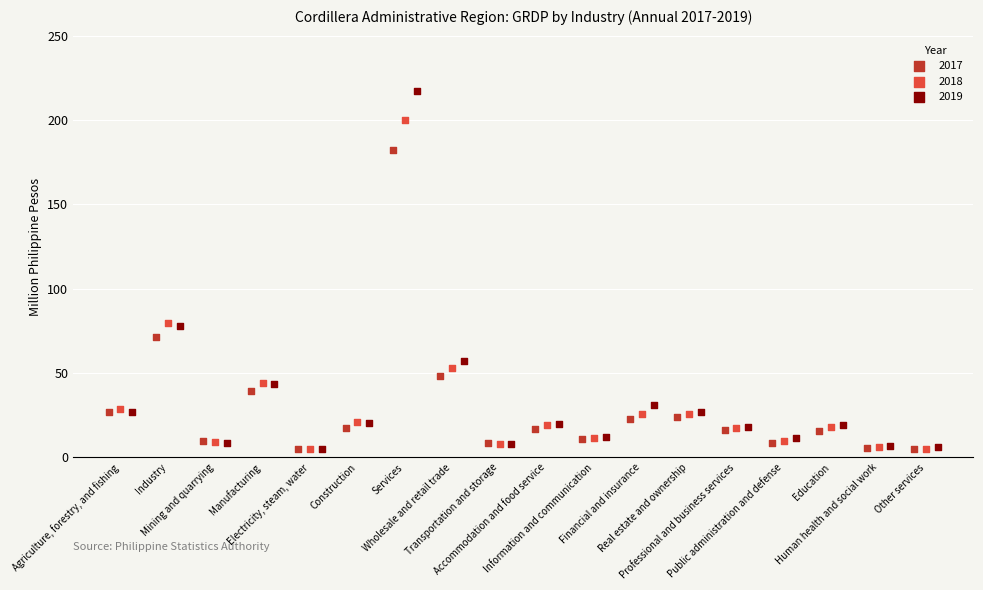

Which series contains the highest Y value?

2019